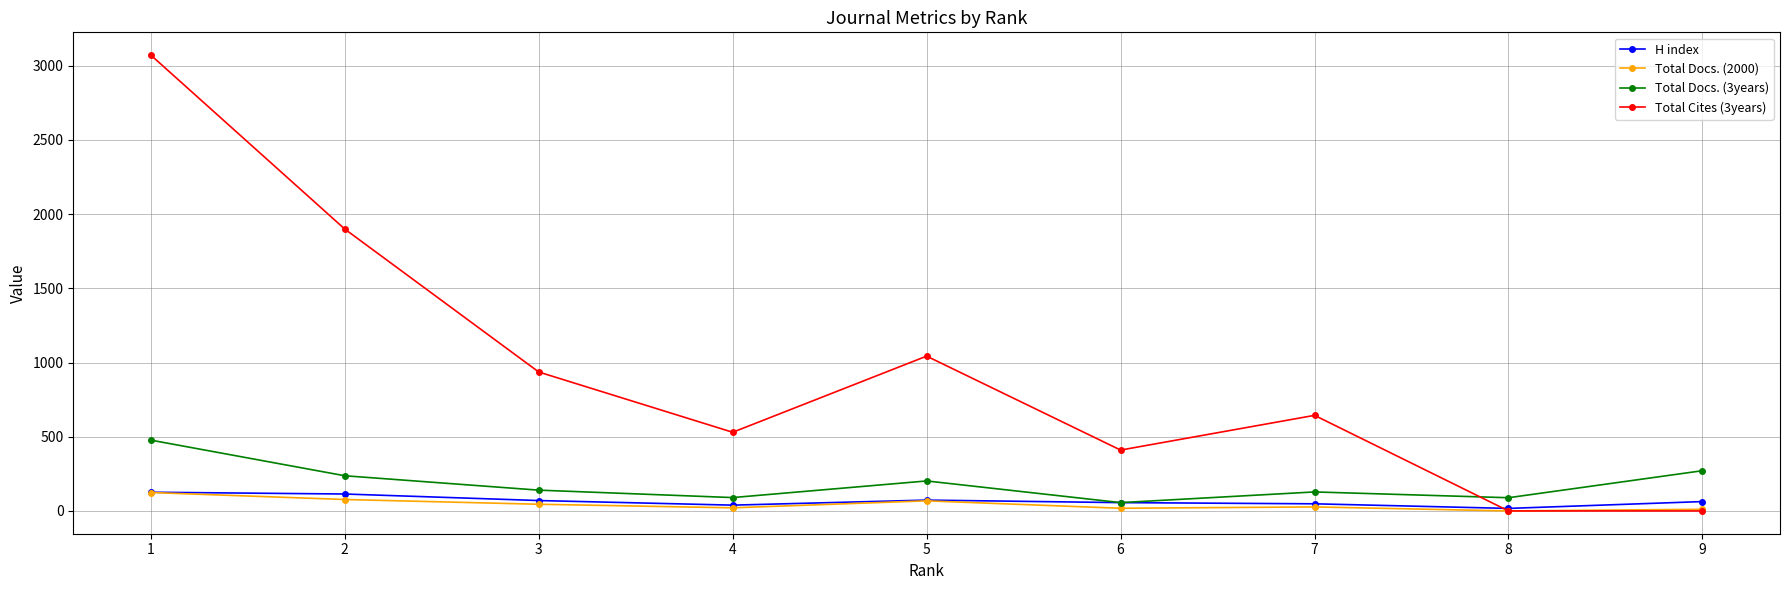

Which series has the largest total across all categories?

Total Cites (3years)